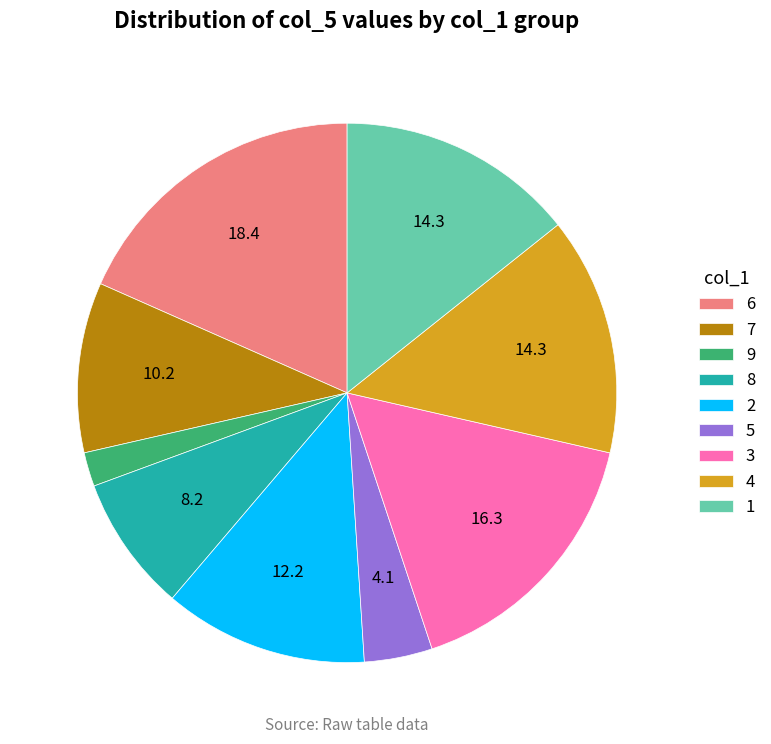

True or false: 2 accounts for 24% of the total.

False